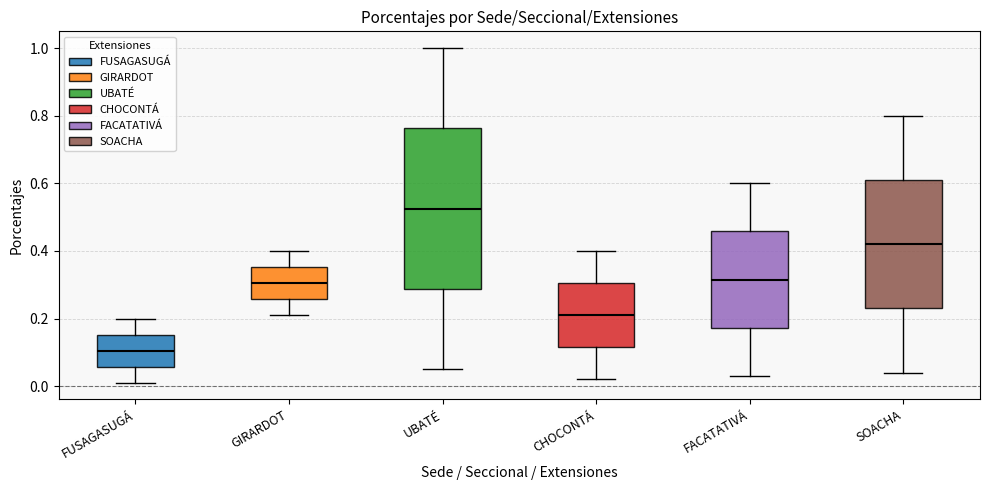

Reading left to right, transcribe this box plot: for each box, give where its median line is, the range the box spans, and where its two whiskers end, as read against the y-axis. The values are not printed on the chart, so give them approximately, as read against the axis.

FUSAGASUGÁ: median 0.10, box 0.06 to 0.16, whiskers 0.02 to 0.20
GIRARDOT: median 0.30, box 0.26 to 0.36, whiskers 0.22 to 0.40
UBATÉ: median 0.52, box 0.28 to 0.76, whiskers 0.06 to 1.00
CHOCONTÁ: median 0.22, box 0.12 to 0.30, whiskers 0.02 to 0.40
FACATATIVÁ: median 0.32, box 0.18 to 0.46, whiskers 0.04 to 0.60
SOACHA: median 0.42, box 0.24 to 0.62, whiskers 0.04 to 0.80